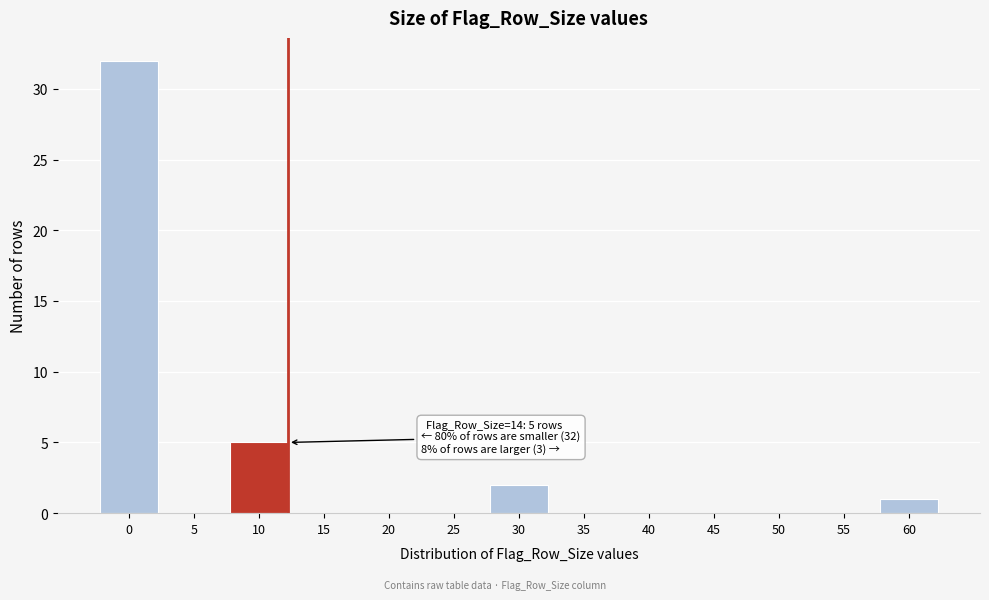

Reading left to right, extract all data points from this chart.

0=32	5=0	10=5	15=0	20=0	25=0	30=2	35=0	40=0	45=0	50=0	55=0	60=1